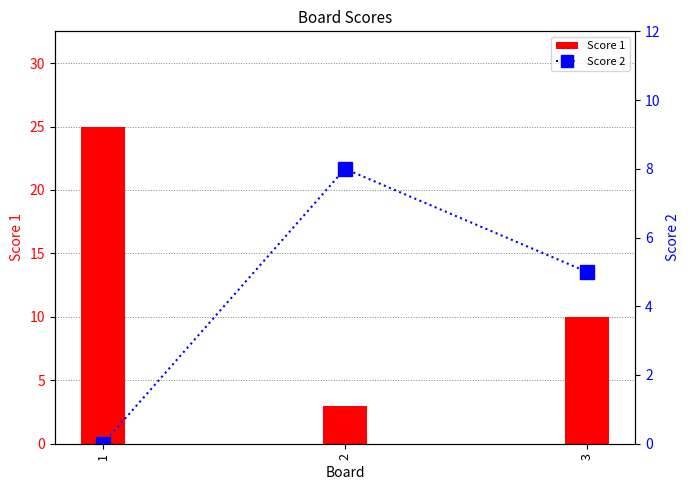

Are the bars horizontal?

No